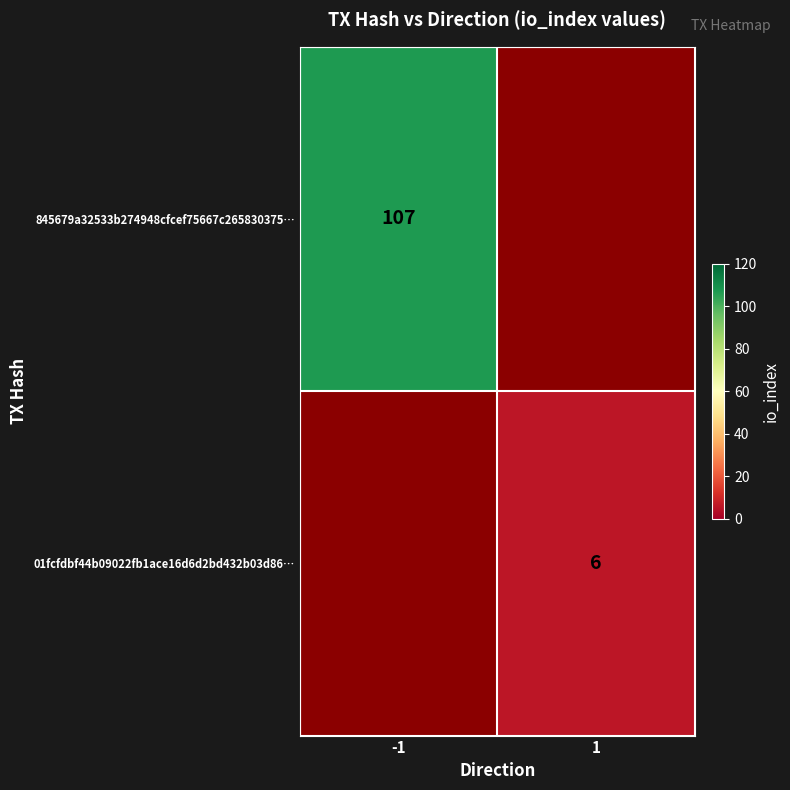

Count the number of categories in the chart.

2